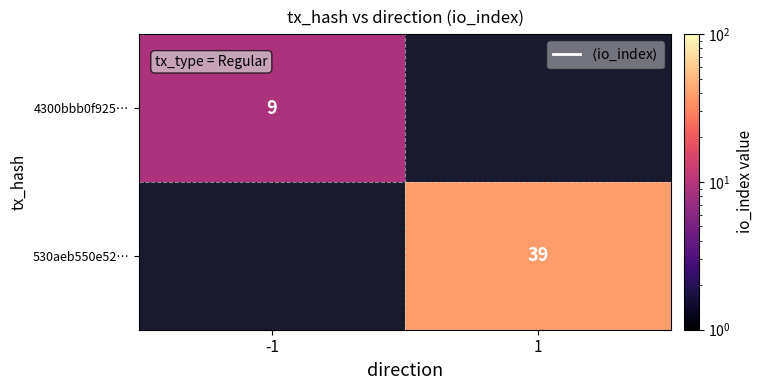

Between -1 and 1, which is larger?

1